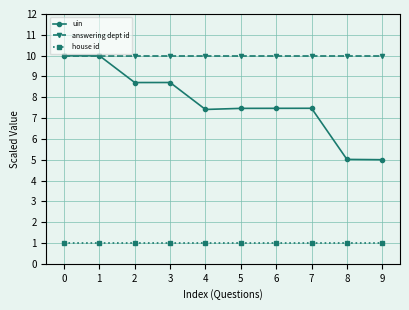

Rank the series by their average value, from highest to lowest.

answering dept id, uin, house id